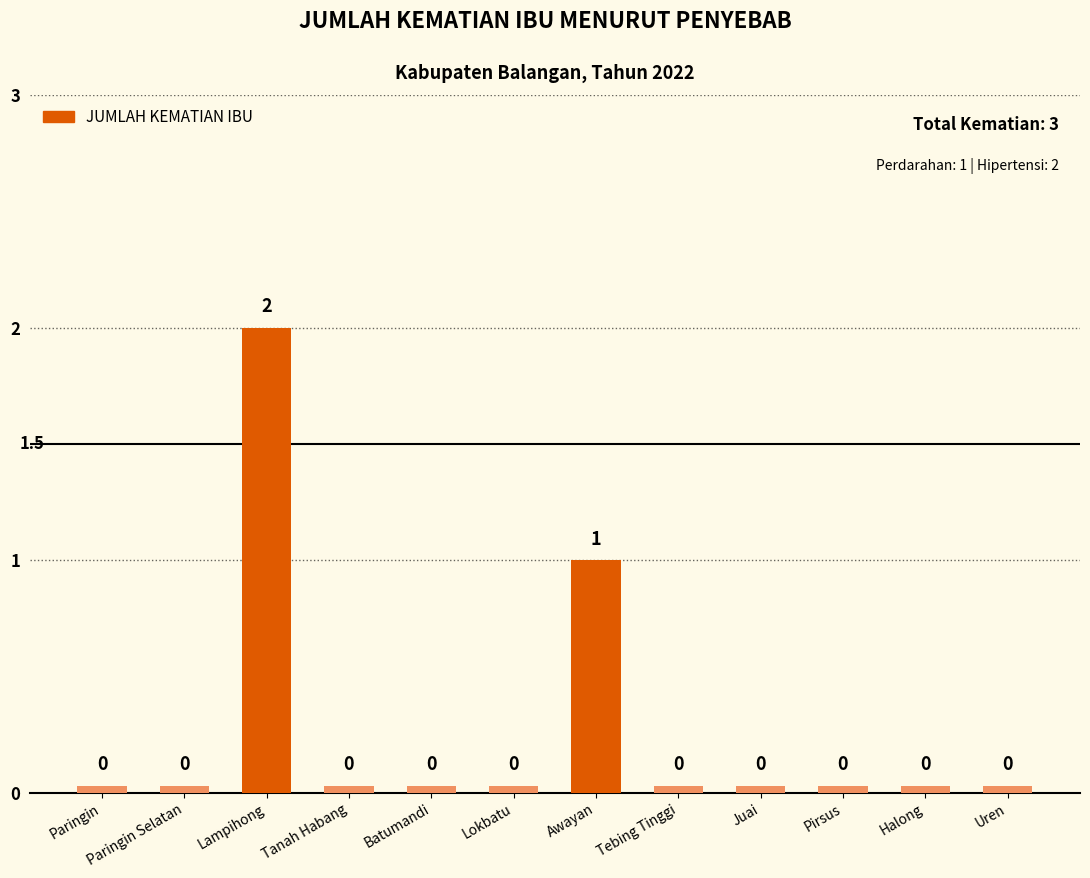

What is the label of the 6th bar from the right?

Awayan